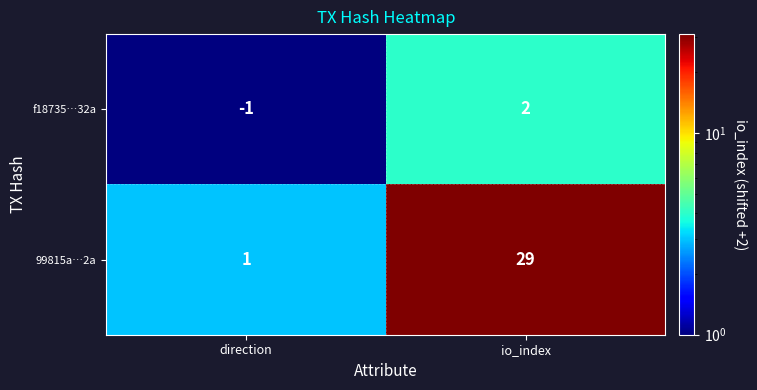

Rank the series by their maximum value, from lowest to highest.

f18735…32a, 99815a…2a